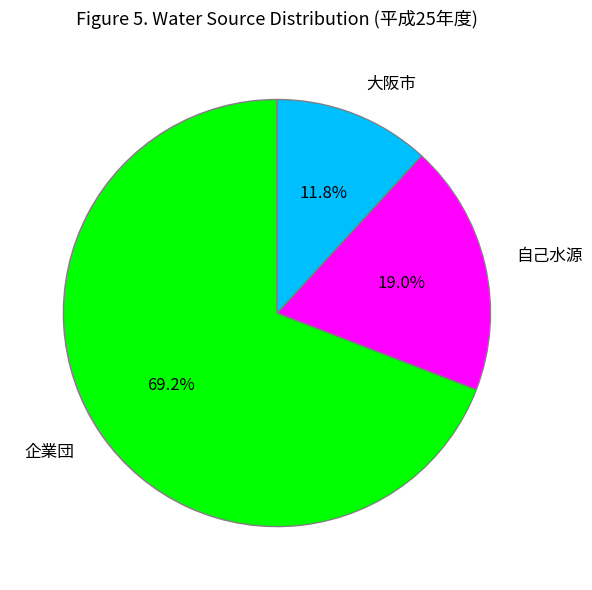

Which slice is the largest?

企業団